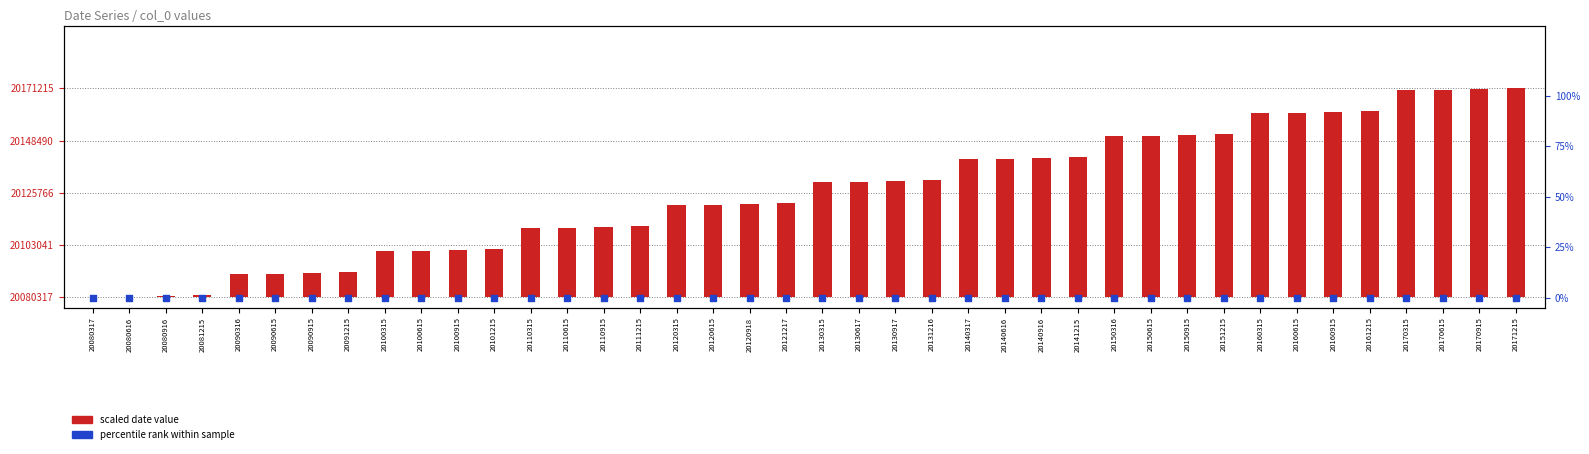

At which category is the sum across all series the highest?

20171215